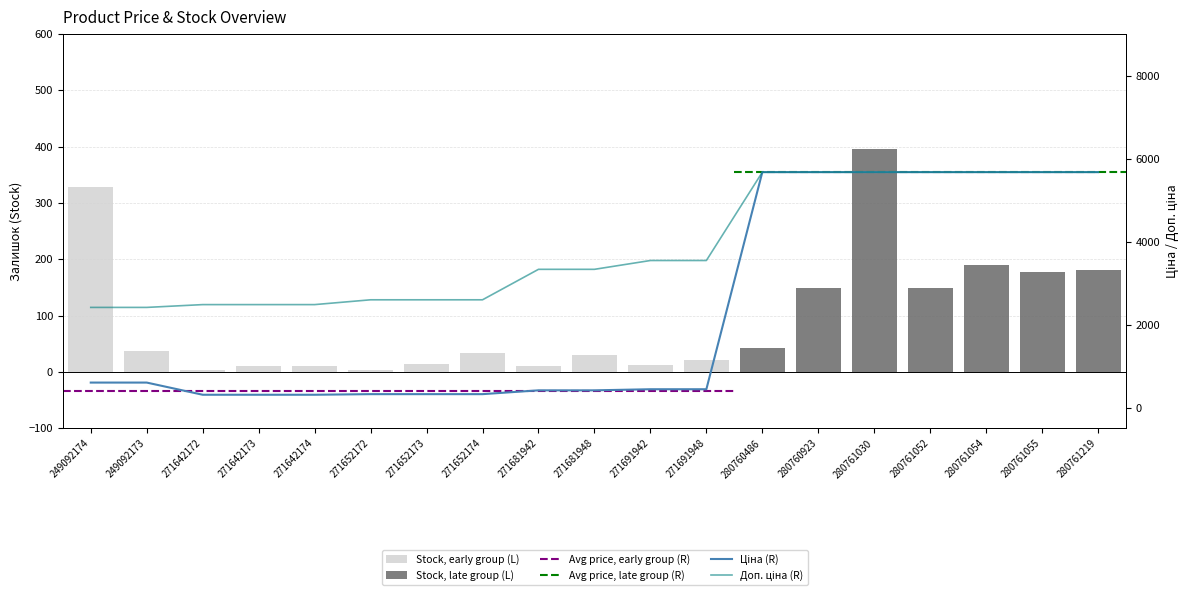

Reading left to right, transcribe all the data shown in this chart.

Stock, early group (L): 328.0	38.0	4.0	10.0	11.0	4.0	15.0	34.0	10.0	30.0	13.0	22.0	0.0	0.0	0.0	0.0	0.0	0.0	0.0
Stock, late group (L): 0.0	0.0	0.0	0.0	0.0	0.0	0.0	0.0	0.0	0.0	0.0	0.0	42.0	150.0	396.0	149.0	190.0	177.0	182.0
Ціна (R): 603.7	603.7	310.3	310.3	310.3	324.8	324.8	324.8	416.6	416.6	443.1	443.1	5673.8	5673.8	5673.8	5673.8	5673.8	5673.8	5673.8
Доп. ціна (R): 2414.8	2414.8	2482.4	2482.4	2482.4	2598.3	2598.3	2598.3	3332.5	3332.5	3545.0	3545.0	5673.8	5673.8	5673.8	5673.8	5673.8	5673.8	5673.8